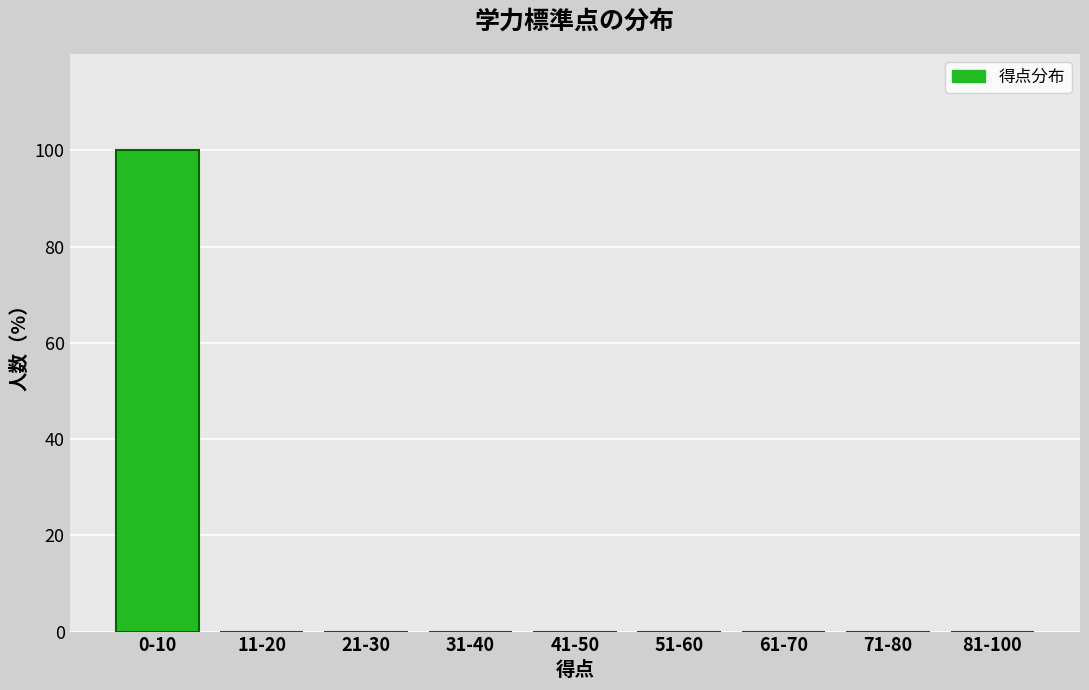

Reading left to right, what are all the values shown in this chart?

0-10=100	11-20=0	21-30=0	31-40=0	41-50=0	51-60=0	61-70=0	71-80=0	81-100=0